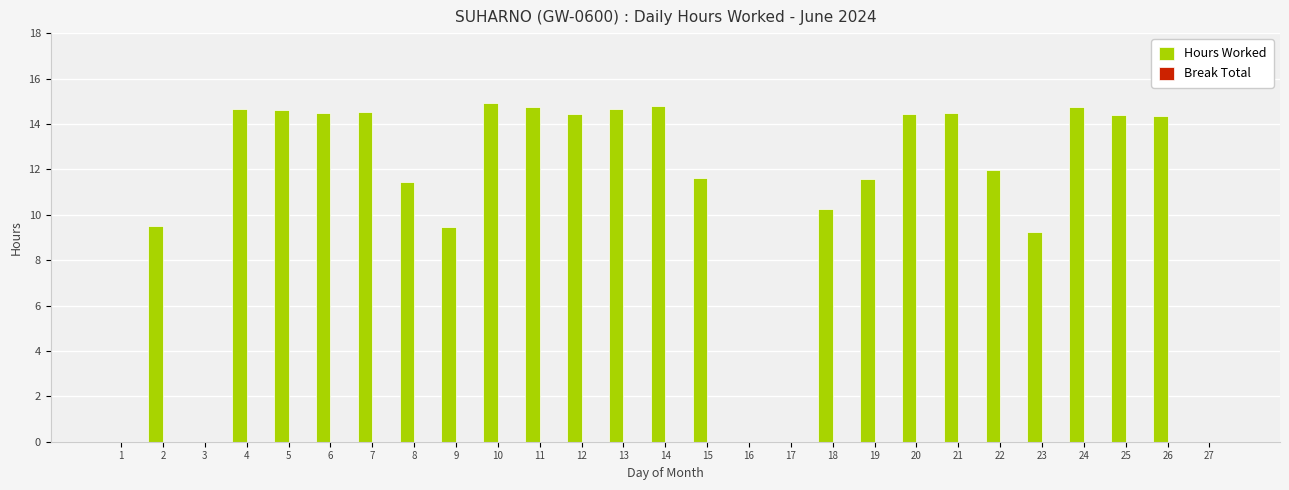

Which has a higher value, 2 or 27?

2